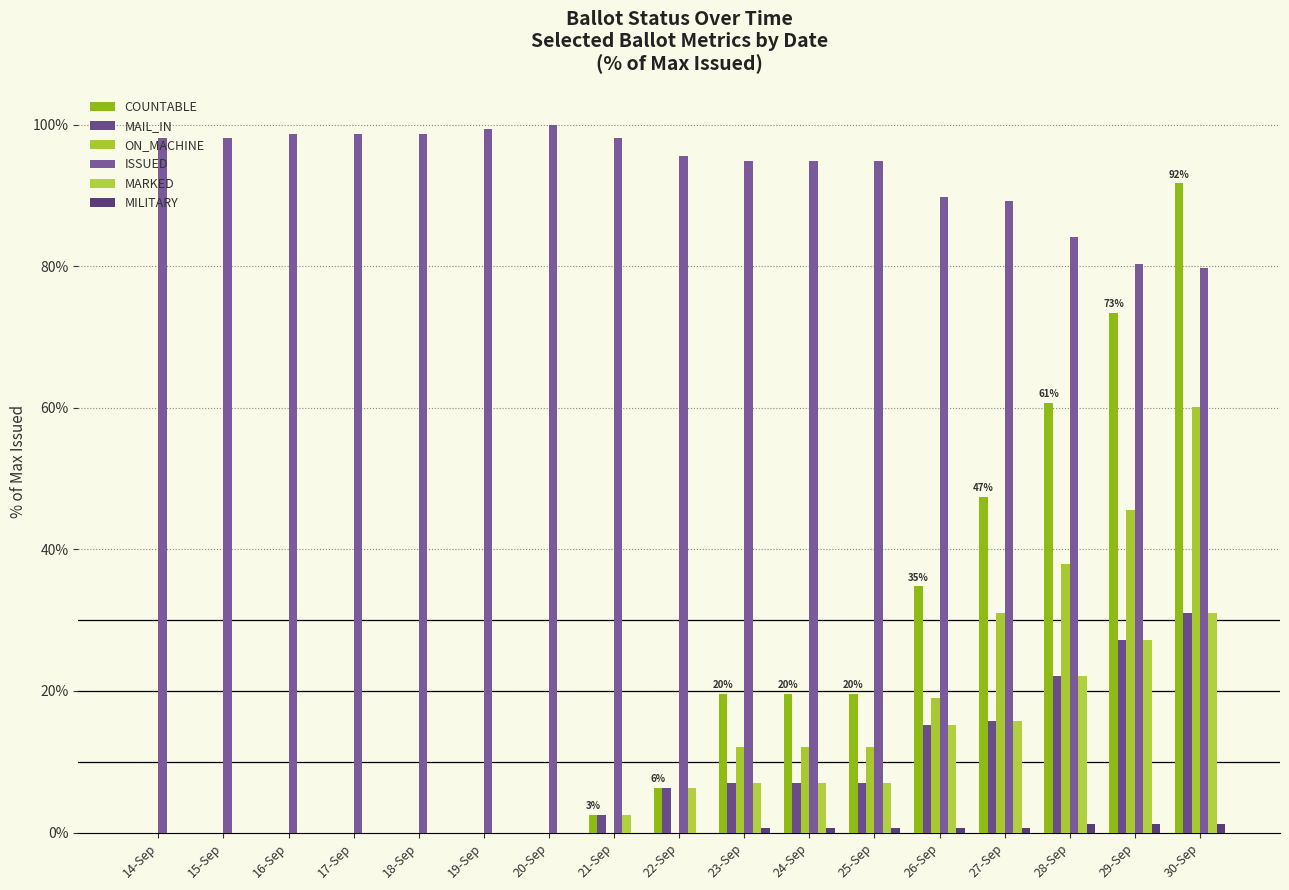

Reading left to right, list all the values displayed in this chart.

COUNTABLE: 14-Sep=0.0	15-Sep=0.0	16-Sep=0.0	17-Sep=0.0	18-Sep=0.0	19-Sep=0.0	20-Sep=0.0	21-Sep=2.5	22-Sep=6.3	23-Sep=19.6	24-Sep=19.6	25-Sep=19.6	26-Sep=34.8	27-Sep=47.5	28-Sep=60.8	29-Sep=73.4	30-Sep=91.8
MAIL_IN: 14-Sep=0.0	15-Sep=0.0	16-Sep=0.0	17-Sep=0.0	18-Sep=0.0	19-Sep=0.0	20-Sep=0.0	21-Sep=2.5	22-Sep=6.3	23-Sep=7.0	24-Sep=7.0	25-Sep=7.0	26-Sep=15.2	27-Sep=15.8	28-Sep=22.2	29-Sep=27.2	30-Sep=31.0
ON_MACHINE: 14-Sep=0.0	15-Sep=0.0	16-Sep=0.0	17-Sep=0.0	18-Sep=0.0	19-Sep=0.0	20-Sep=0.0	21-Sep=0.0	22-Sep=0.0	23-Sep=12.0	24-Sep=12.0	25-Sep=12.0	26-Sep=19.0	27-Sep=31.0	28-Sep=38.0	29-Sep=45.6	30-Sep=60.1
ISSUED: 14-Sep=98.1	15-Sep=98.1	16-Sep=98.7	17-Sep=98.7	18-Sep=98.7	19-Sep=99.4	20-Sep=100.0	21-Sep=98.1	22-Sep=95.6	23-Sep=94.9	24-Sep=94.9	25-Sep=94.9	26-Sep=89.9	27-Sep=89.2	28-Sep=84.2	29-Sep=80.4	30-Sep=79.7
MARKED: 14-Sep=0.0	15-Sep=0.0	16-Sep=0.0	17-Sep=0.0	18-Sep=0.0	19-Sep=0.0	20-Sep=0.0	21-Sep=2.5	22-Sep=6.3	23-Sep=7.0	24-Sep=7.0	25-Sep=7.0	26-Sep=15.2	27-Sep=15.8	28-Sep=22.2	29-Sep=27.2	30-Sep=31.0
MILITARY: 14-Sep=0.0	15-Sep=0.0	16-Sep=0.0	17-Sep=0.0	18-Sep=0.0	19-Sep=0.0	20-Sep=0.0	21-Sep=0.0	22-Sep=0.0	23-Sep=0.6	24-Sep=0.6	25-Sep=0.6	26-Sep=0.6	27-Sep=0.6	28-Sep=1.3	29-Sep=1.3	30-Sep=1.3